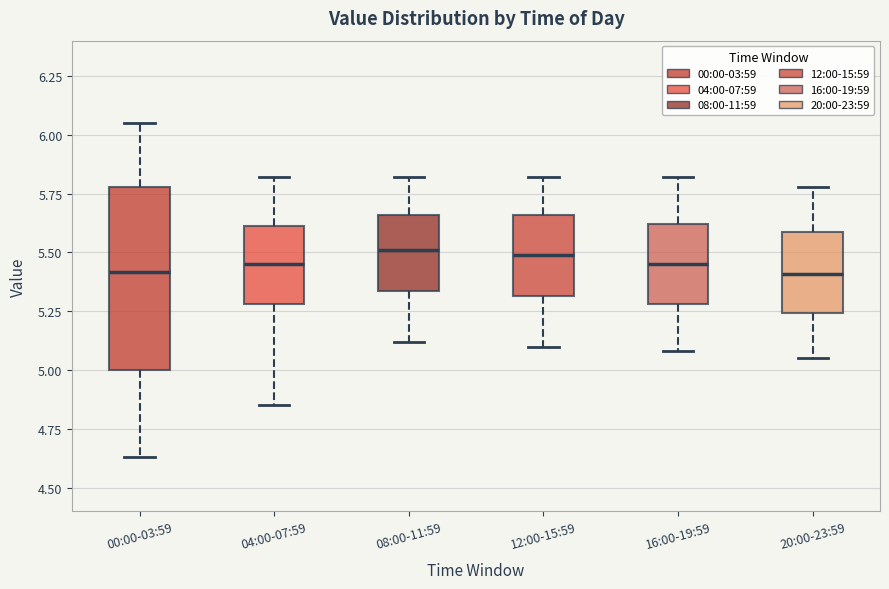

Where is the upper edge of the box for 16:00-19:59 on the y-axis? The values are not printed on the chart, so give them approximately, as read against the axis.

5.60